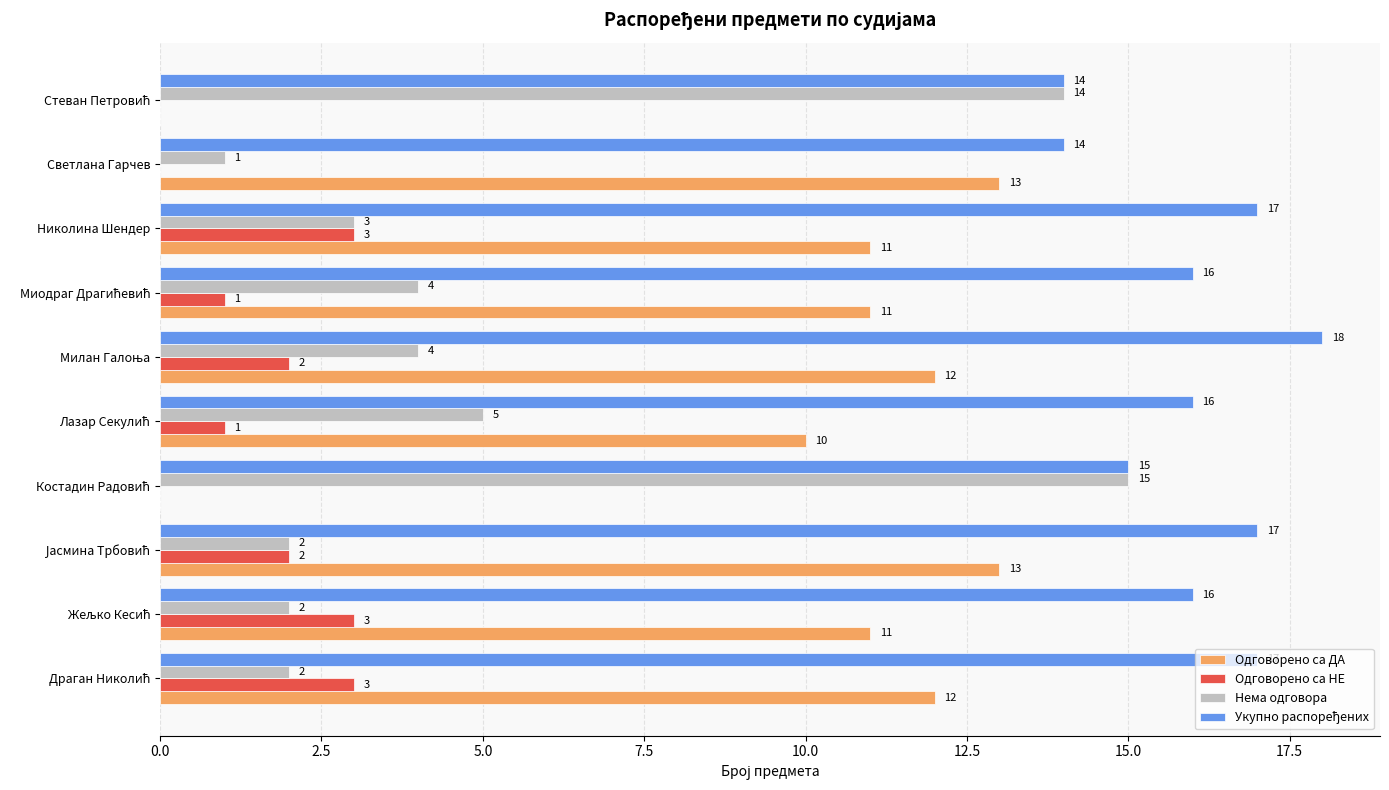

What is the total value across all series at Светлана Гарчев?

28